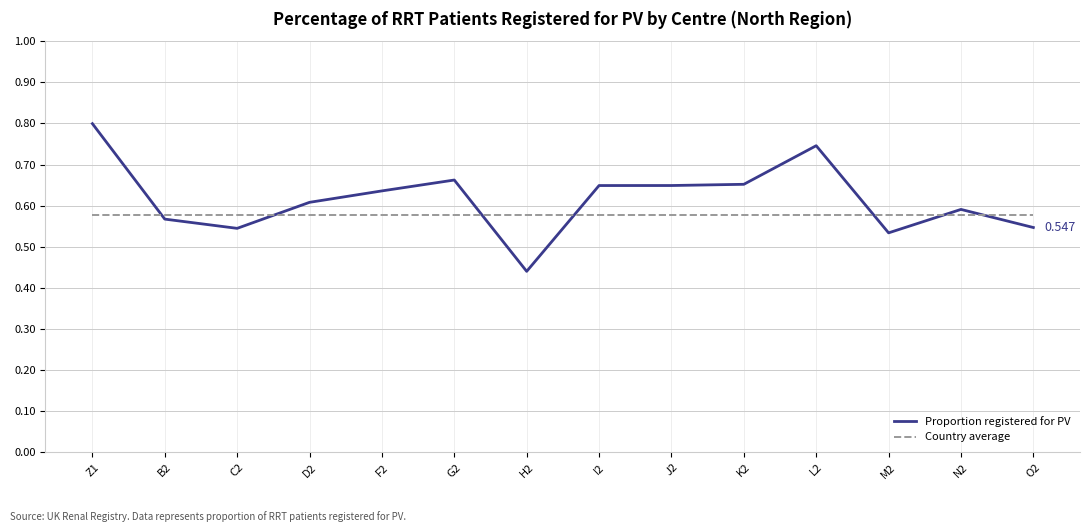

Count the Proportion registered for PV values in the range 0 to 1.

14